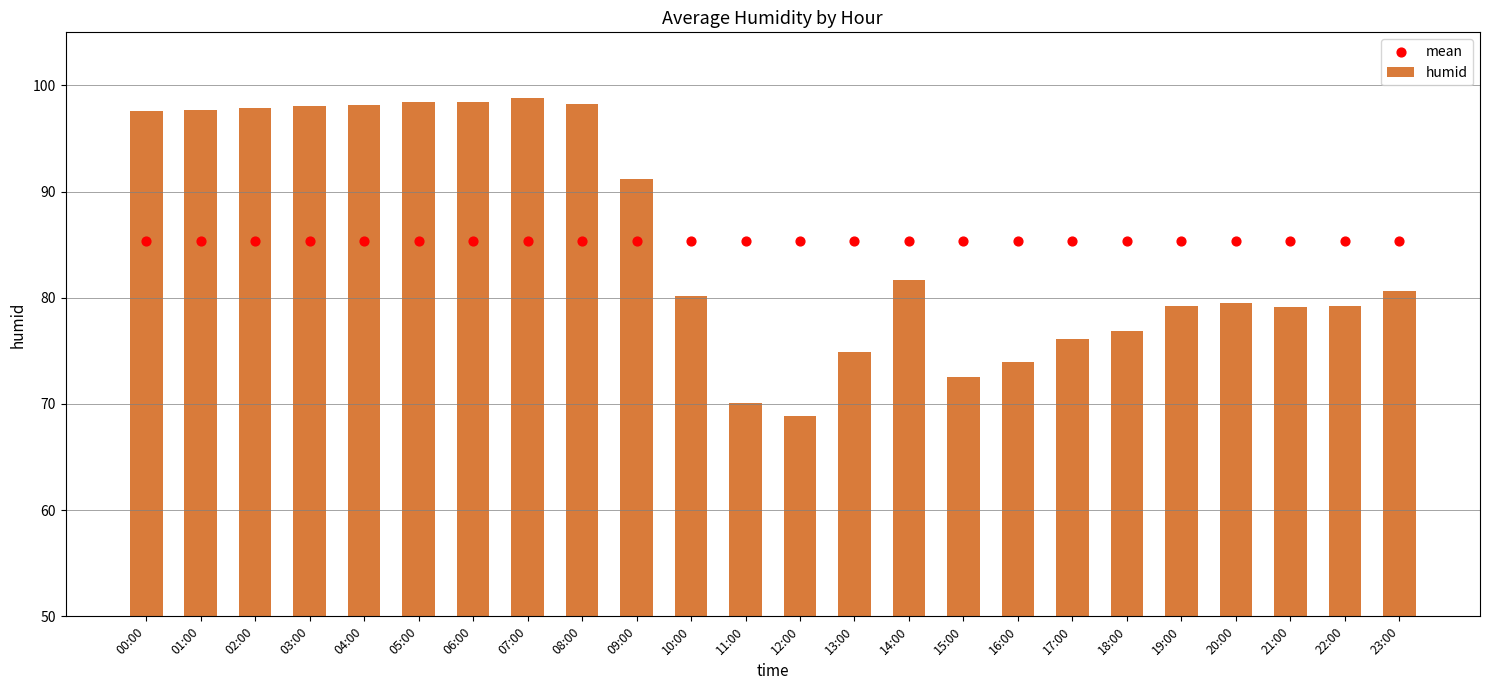

Is the value of mean at 14:00 greater than the value of humid at 11:00?

Yes